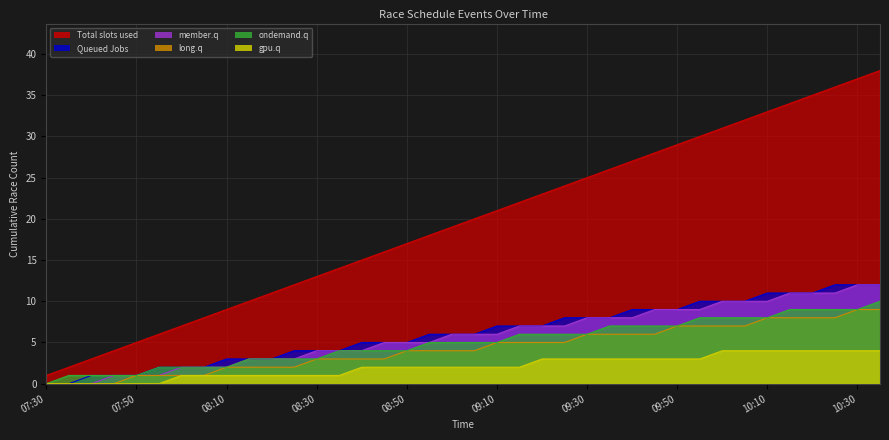

True or false: ondemand.q has more than 2 interior local peaks.

False